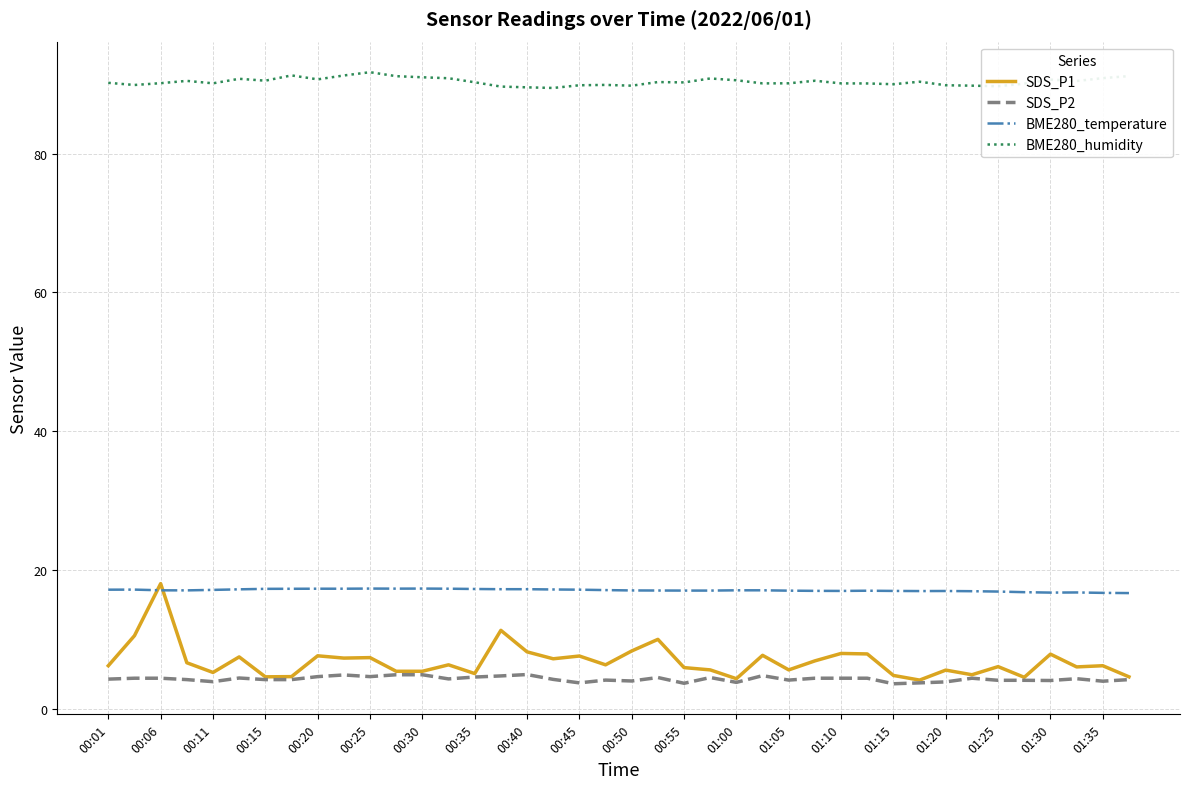

True or false: SDS_P1 and BME280_humidity cross at least once.

False